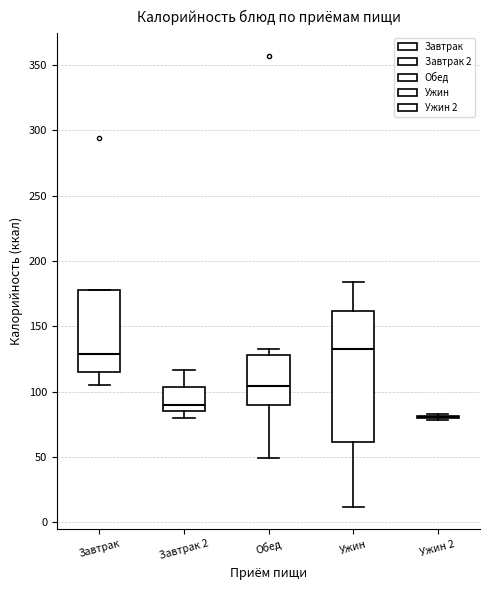

Comparing the boxes themselves (not the whiskers), which one is the tallest?

Ужин